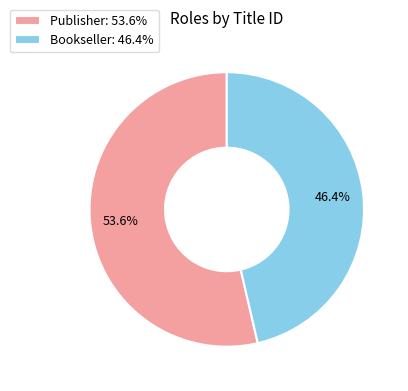

How many segments does this pie chart have?

2